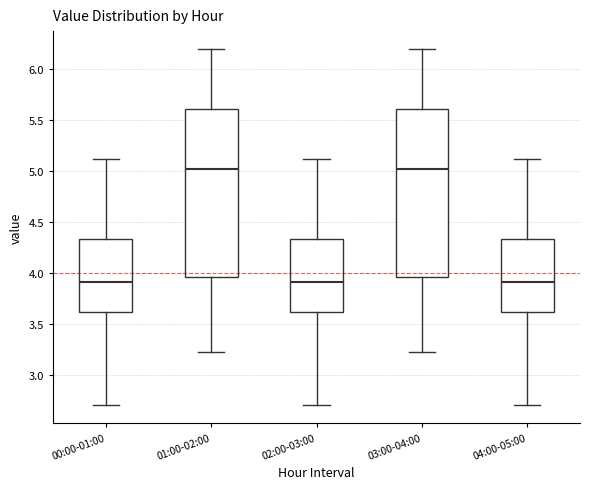

Reading left to right, read every box against the y-axis: the position of its median line, the range the box covers, and the ends of its whiskers. The values are not printed on the chart, so give them approximately, as read against the axis.

00:00-01:00: median 3.90, box 3.60 to 4.35, whiskers 2.70 to 5.10
01:00-02:00: median 5.00, box 3.95 to 5.60, whiskers 3.20 to 6.20
02:00-03:00: median 3.90, box 3.60 to 4.35, whiskers 2.70 to 5.10
03:00-04:00: median 5.00, box 3.95 to 5.60, whiskers 3.20 to 6.20
04:00-05:00: median 3.90, box 3.60 to 4.35, whiskers 2.70 to 5.10